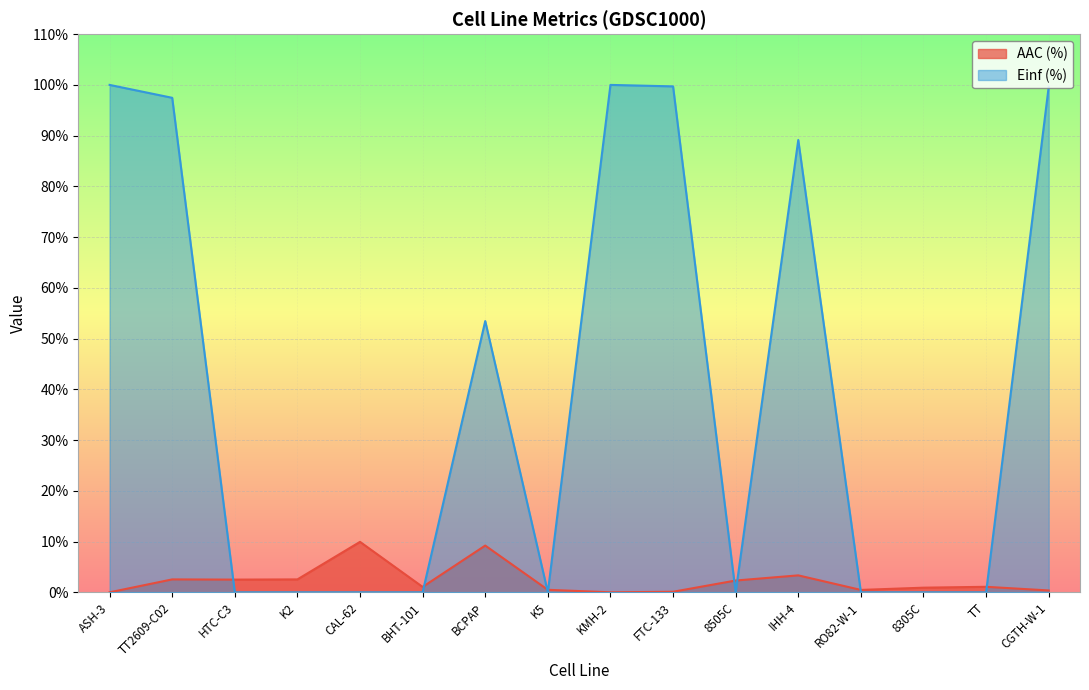

True or false: AAC (%) and Einf (%) cross at least once.

True